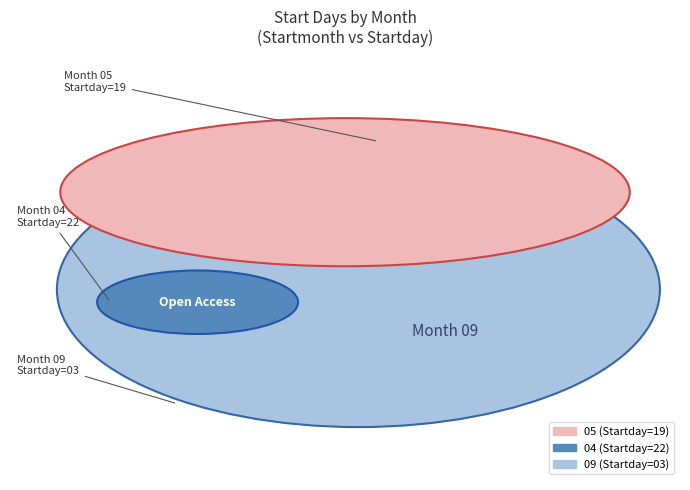

Count the number of slices in the pie.

3